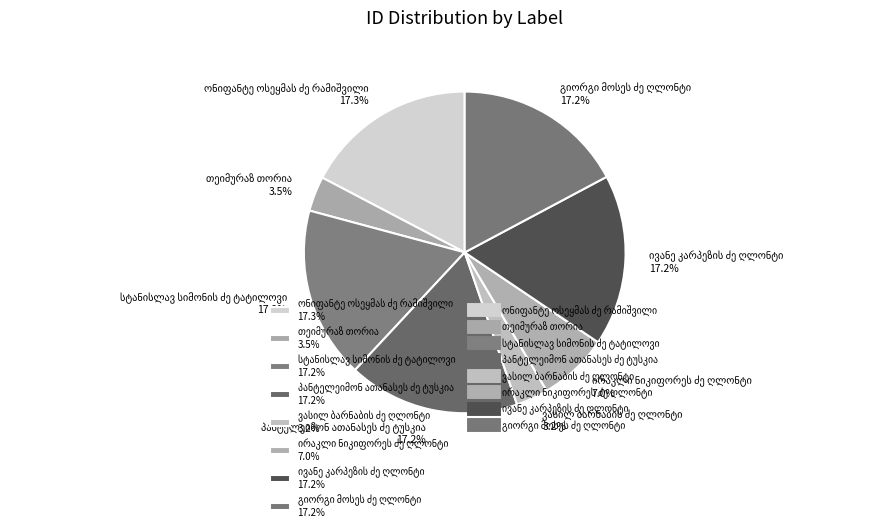

Is there any slice that represents more than half of the pie?

No